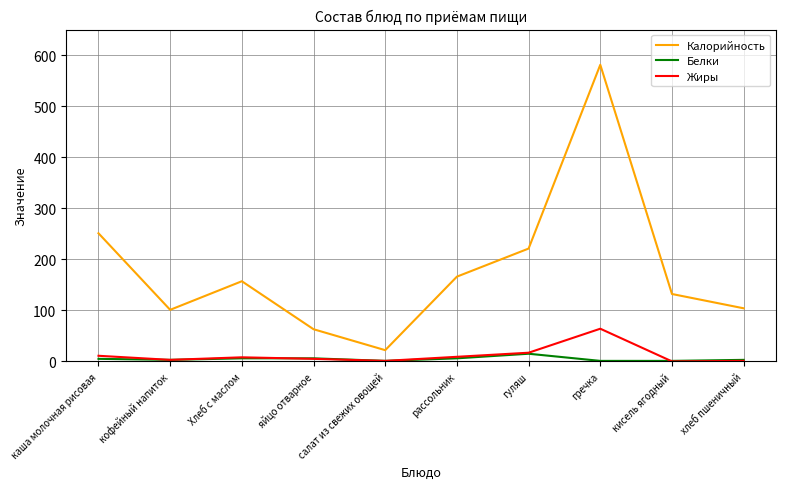

At which category does Калорийность reach its first local peak?

Хлеб с маслом